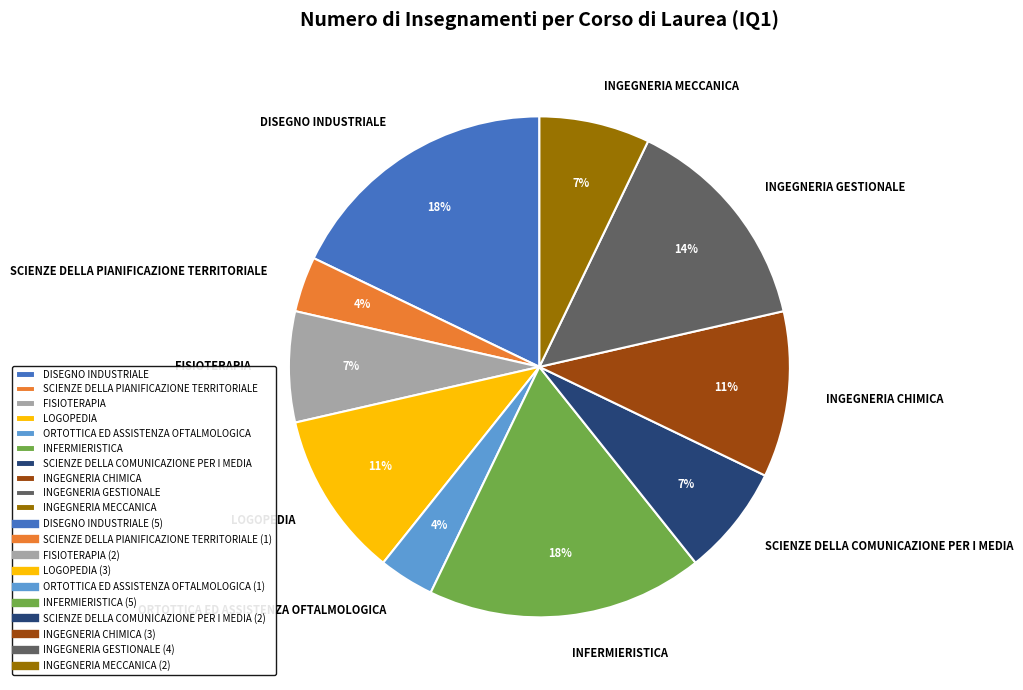

How many segments does this pie chart have?

10